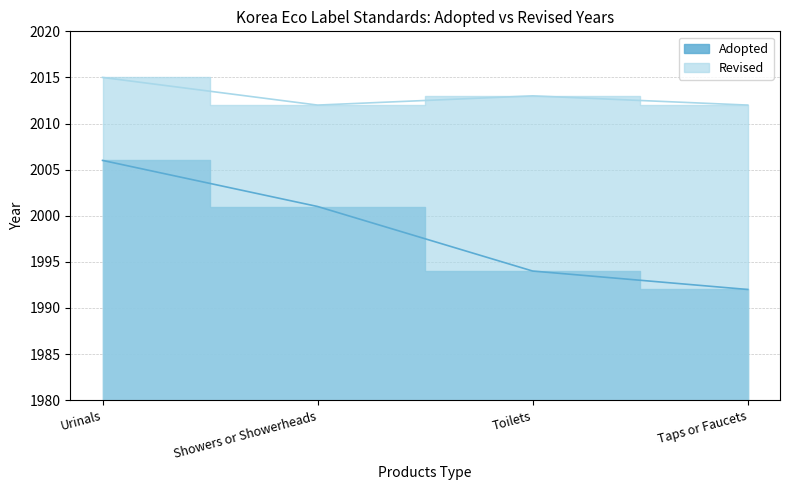

At how many categories does at least one series exceed 1998?

4